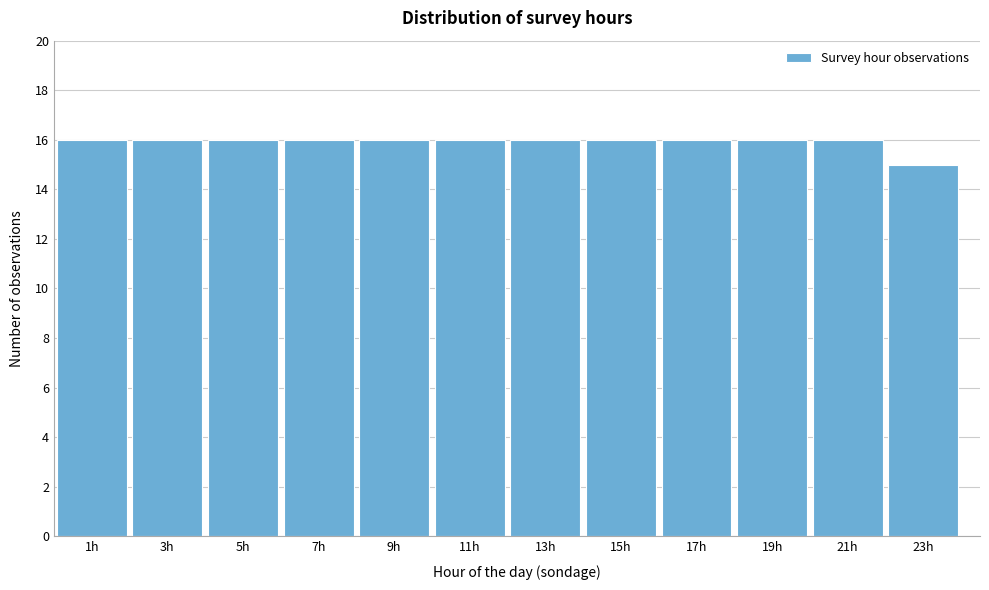

Reading left to right, list all the values displayed in this chart.

1h=16	3h=16	5h=16	7h=16	9h=16	11h=16	13h=16	15h=16	17h=16	19h=16	21h=16	23h=15